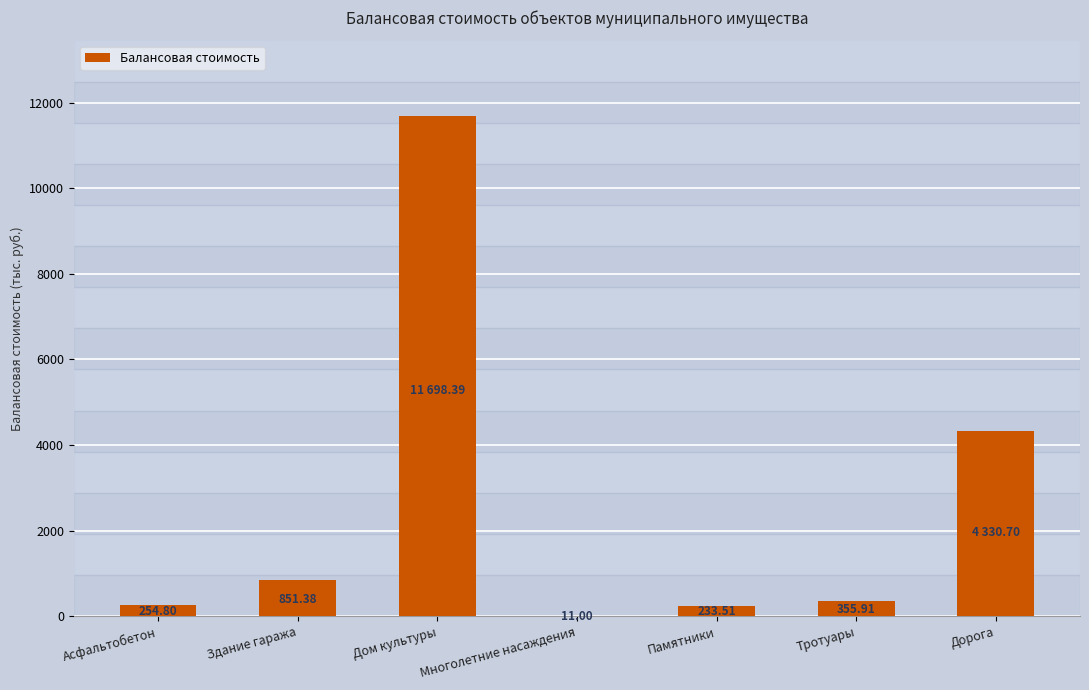

Which category has the highest value across all series?

Дом культуры